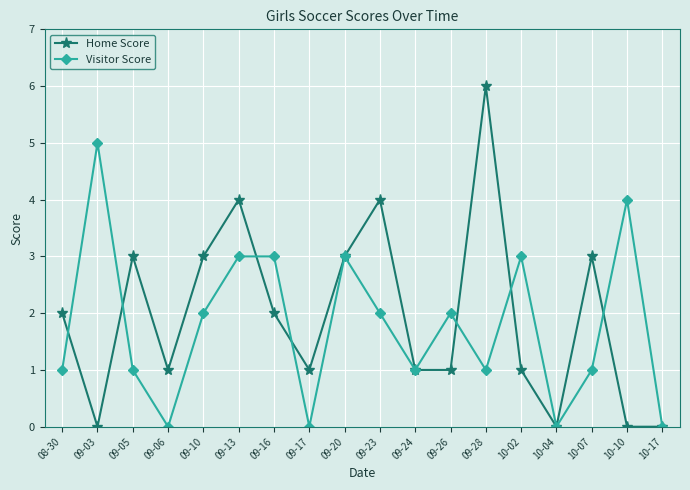

How many values in the Visitor Score series are below 2?

9